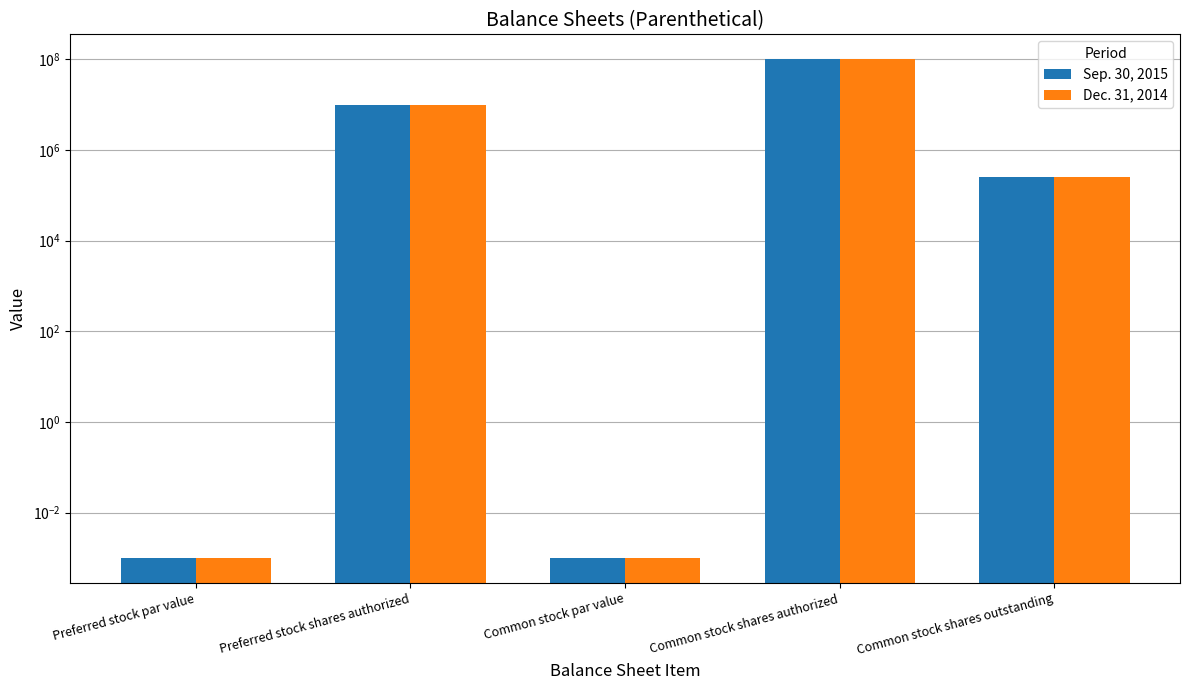

How many groups of bars are there?

5